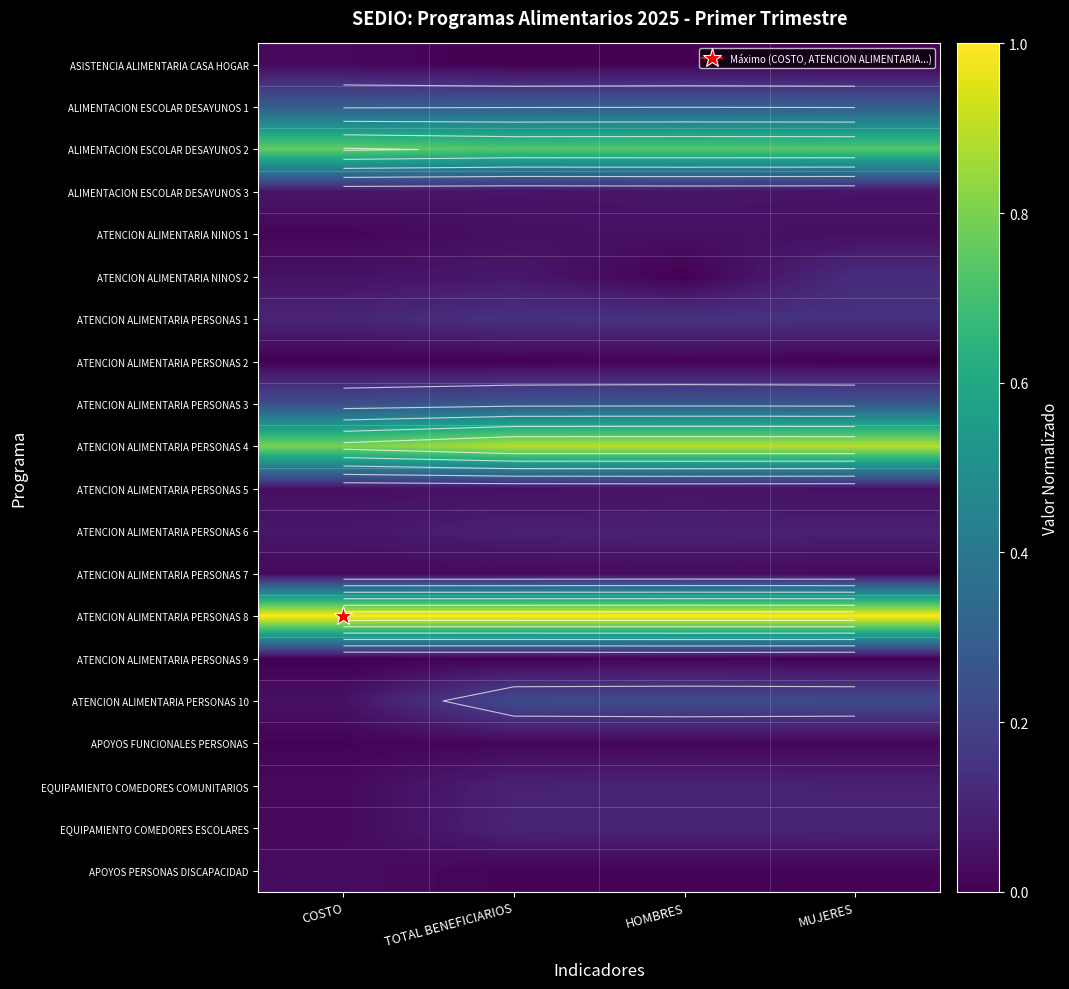

Count the ATENCION ALIMENTARIA PERSONAS 1 values in the range 0 to 1.

4